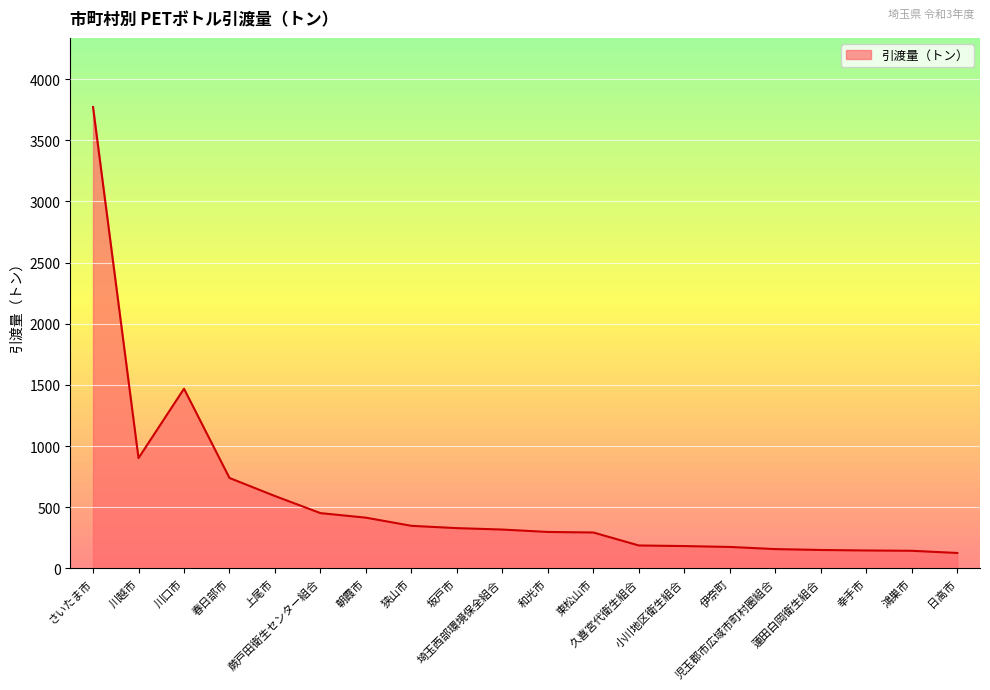

What is the smallest value displayed?

125.3